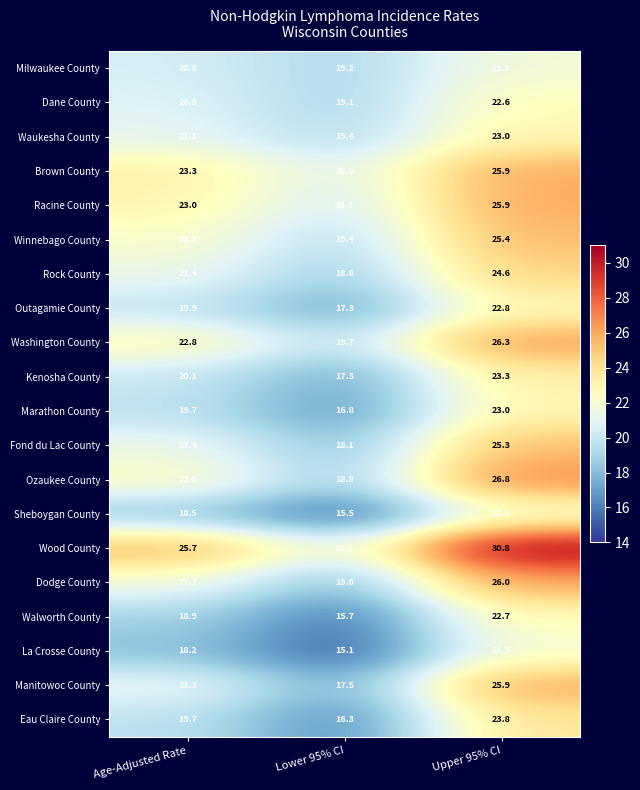

Is it true that Dane County equals 20.8 at Age-Adjusted Rate?

True